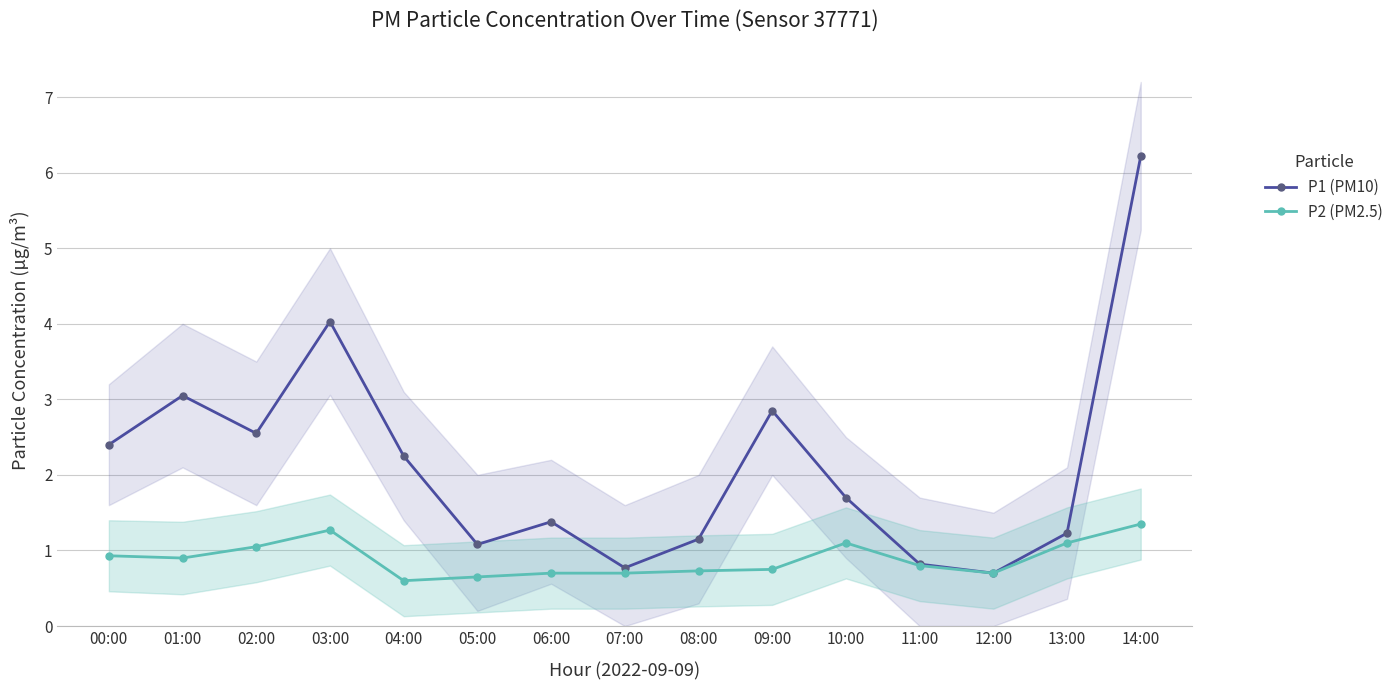

At how many categories does at least one series exceed 2?

7